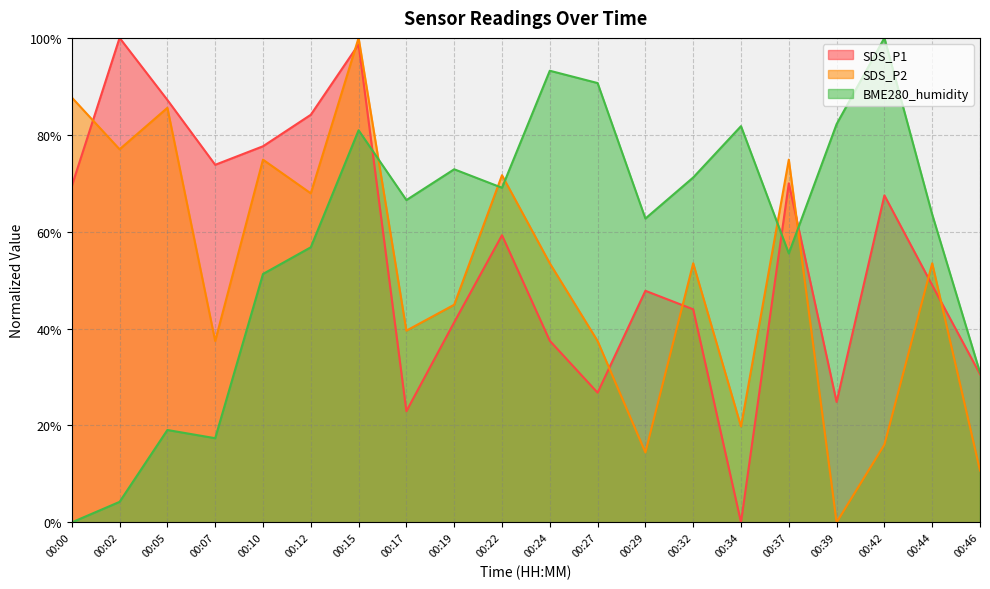

After their last crossing, which series has the higher values: SDS_P2 or BME280_humidity?

BME280_humidity